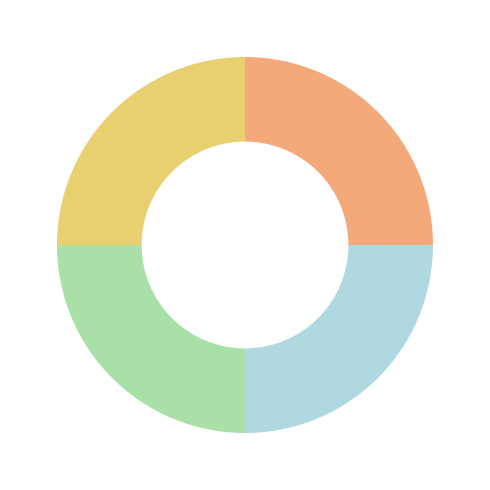

Does any single category account for the majority?

No